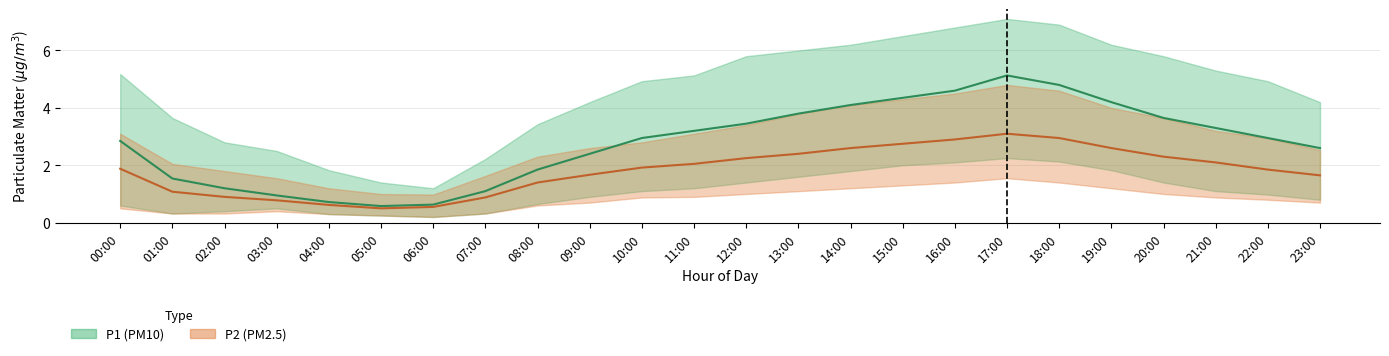

Which series has the largest total across all categories?

P1_upper